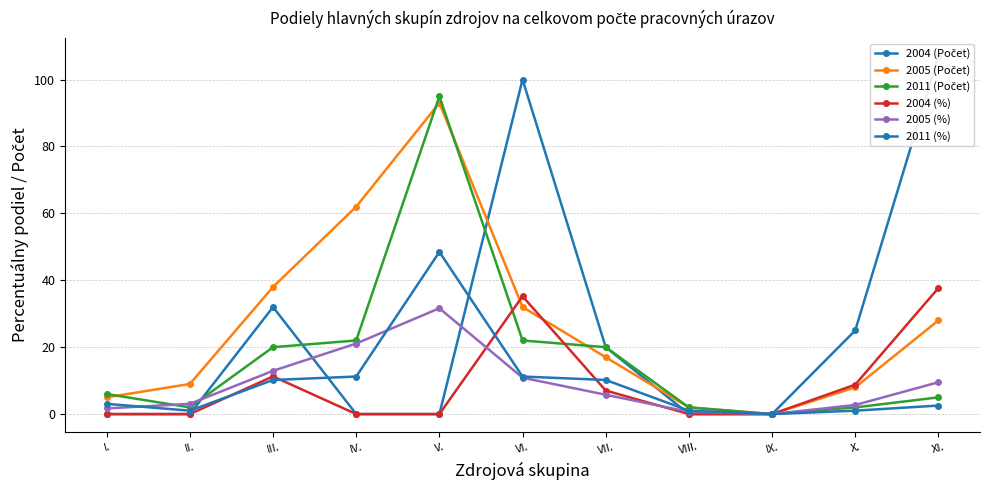

Which series has the widest spread of values?

2004 (Počet)